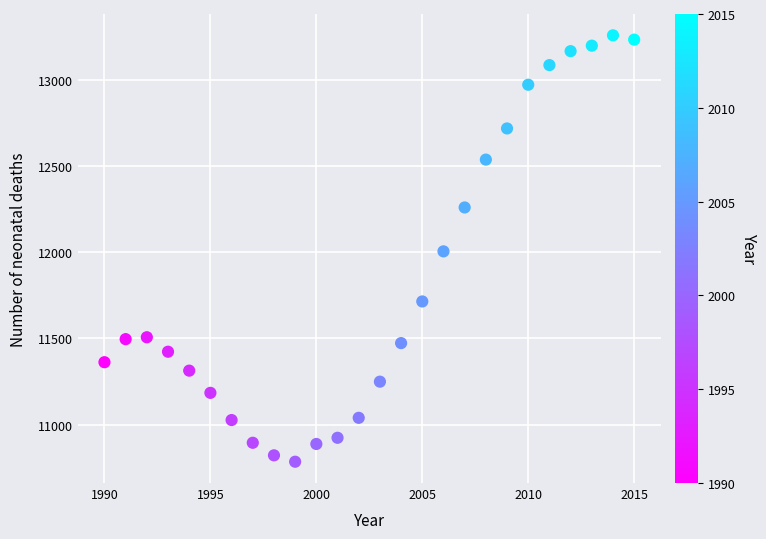

What is the range of X values (max minus min)?

25